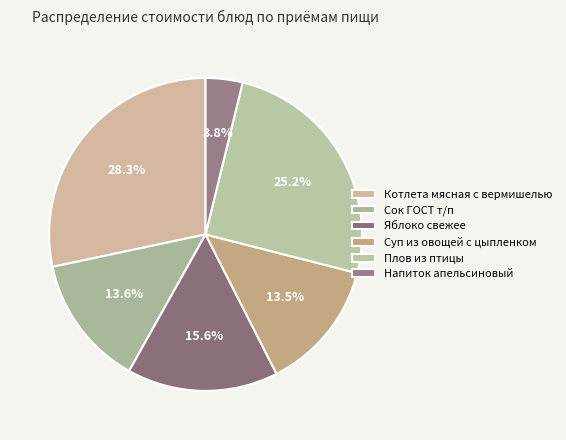

Does any single category account for the majority?

No